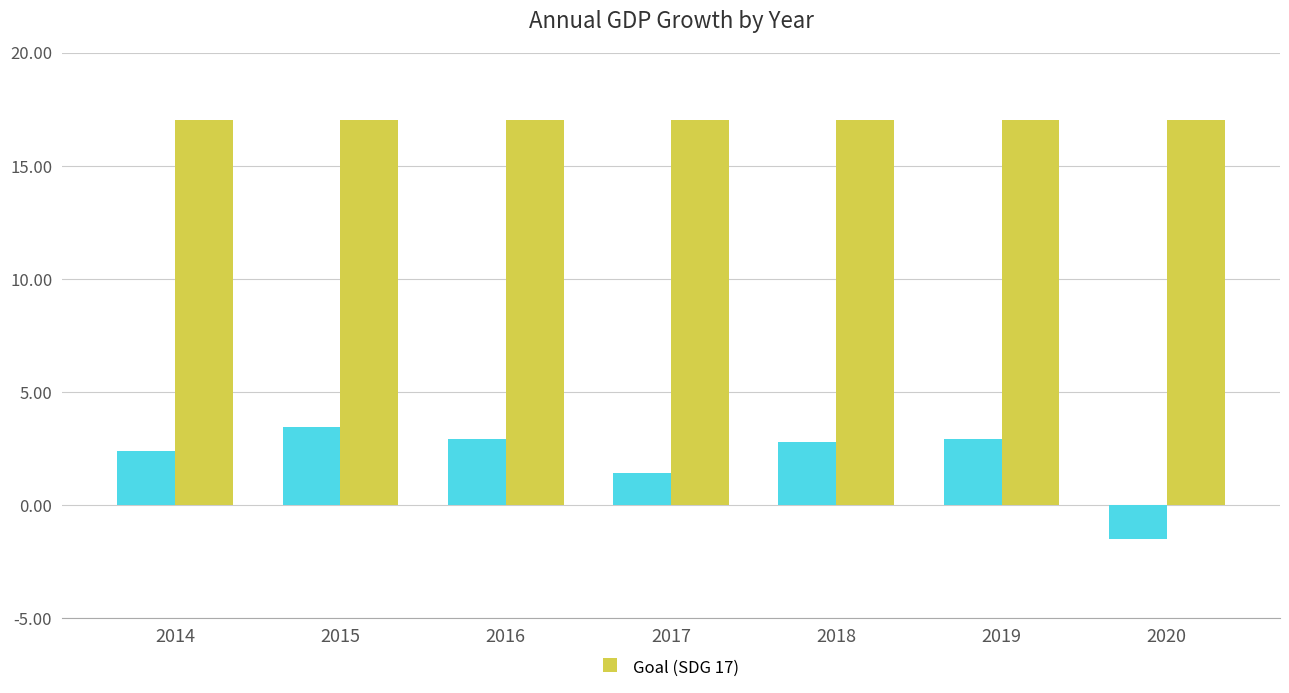

How many series are shown in this chart?

2